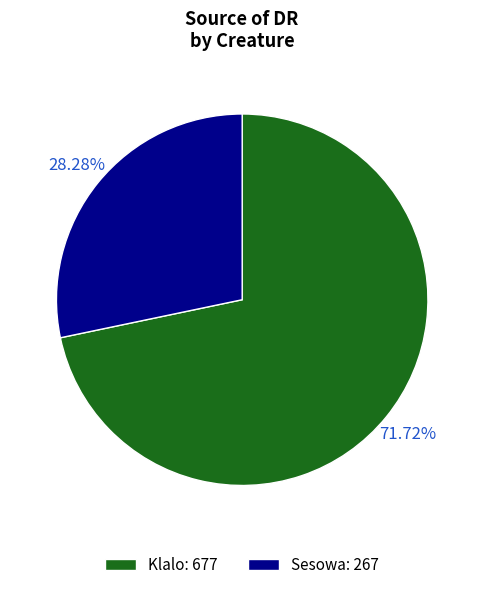

How many slices are in this pie chart?

2